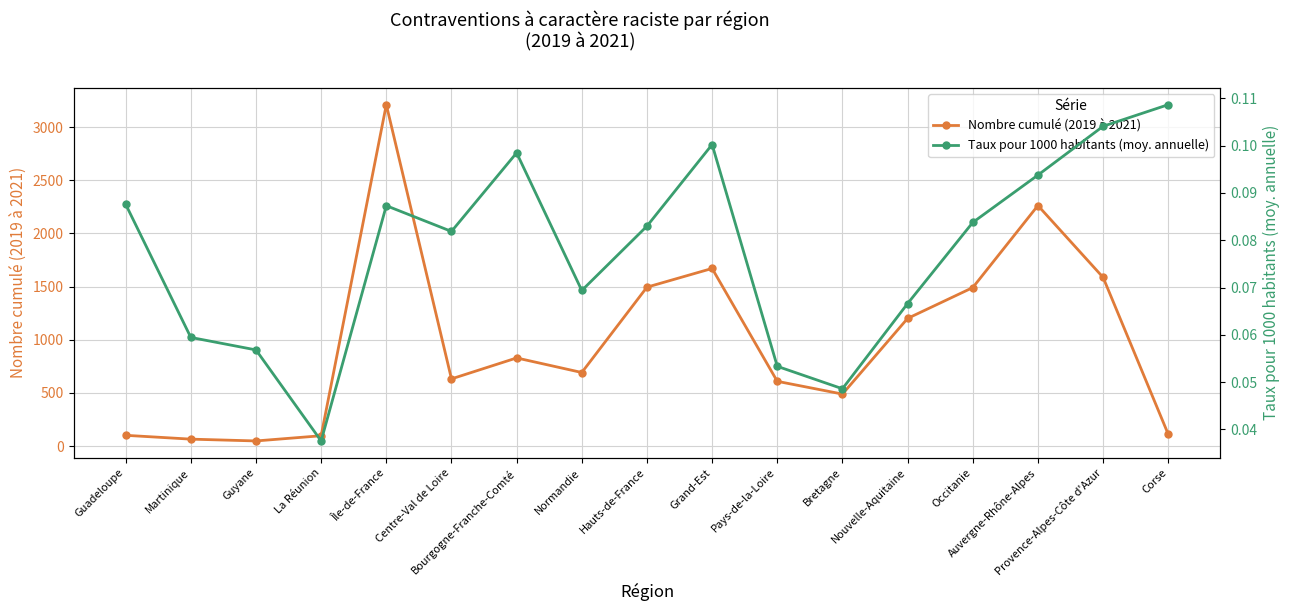

Does the chart display data point markers on the line(s)?

Yes